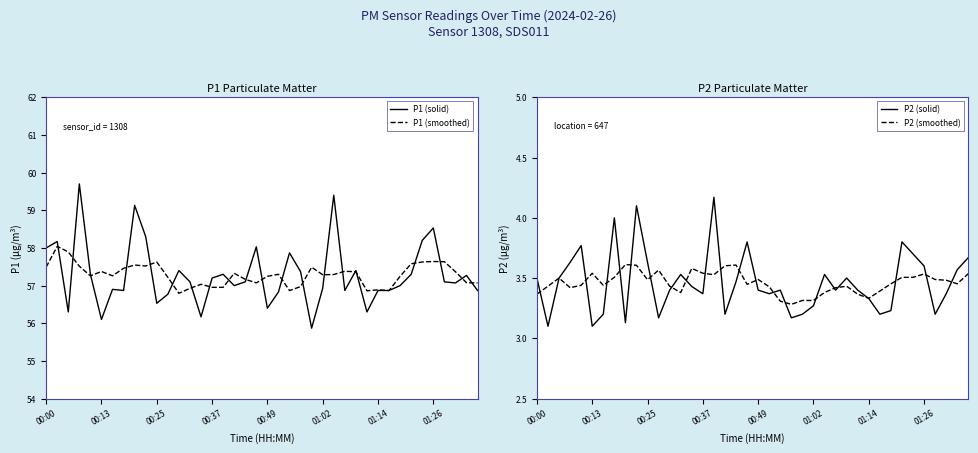

The P1 (solid) series shows 26.0 at 01:02. True or false?

False